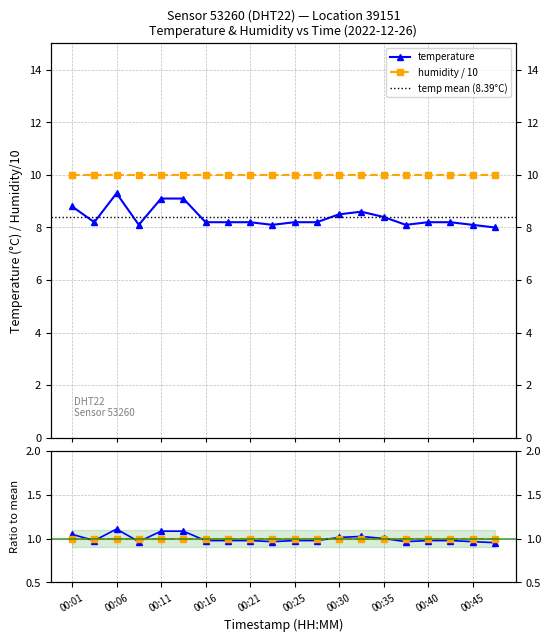

Reading right to left, extract all data points from this chart.

8.0	8.1	8.2	8.2	8.1	8.4	8.6	8.5	8.2	8.2	8.1	8.2	8.2	8.2	9.1	9.1	8.1	9.3	8.2	8.8